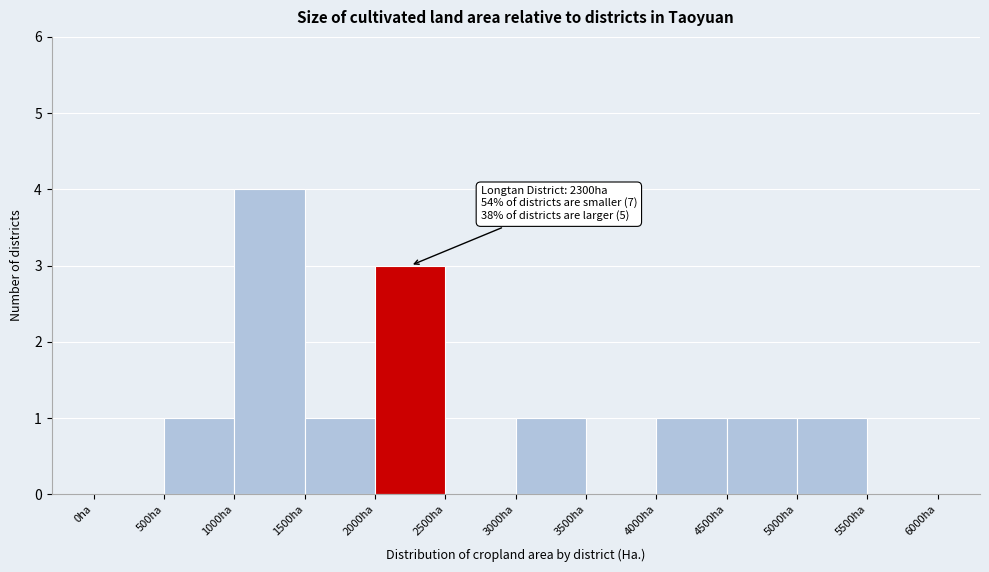

Which range on the x-axis has the tallest bar?

1000 to 1500